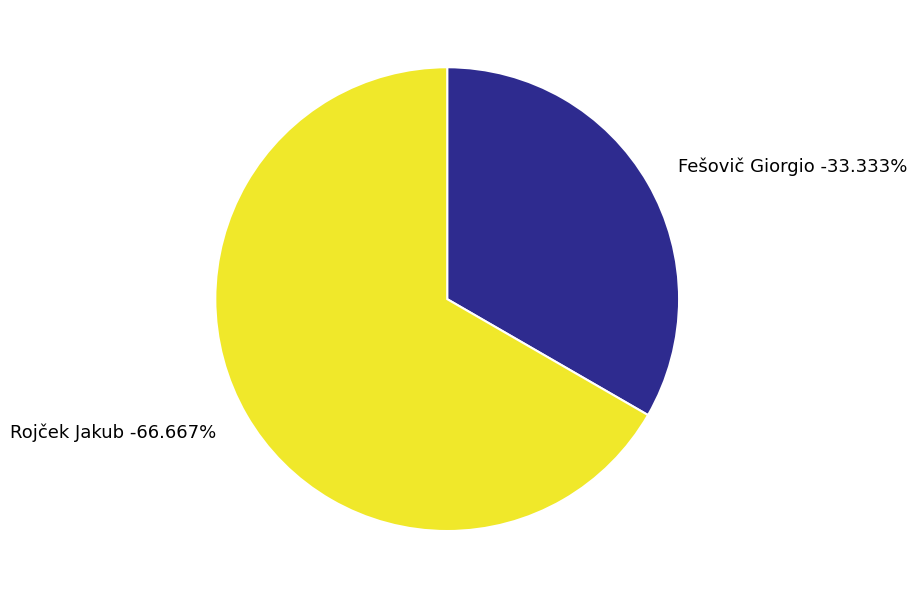

What is the majority slice?

Rojček Jakub